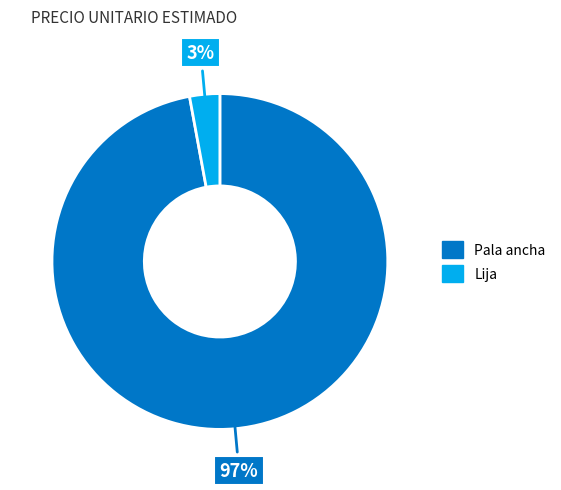

What percentage is the Lija slice, to the nearest percent?

3%